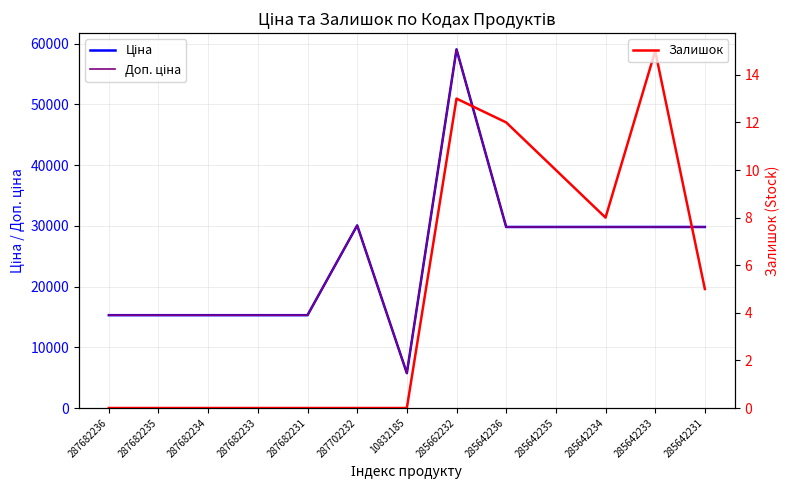

Where does the Доп. ціна series first go above 29819?

287702232